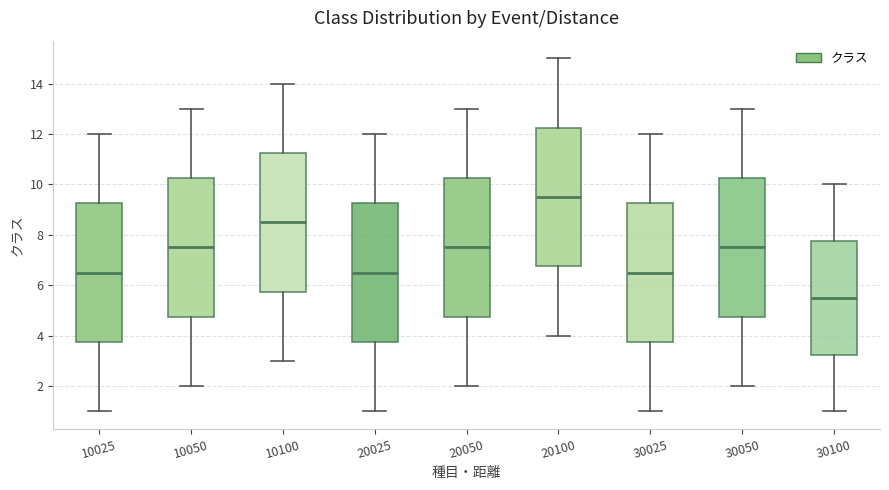

Which box has the highest median line?

20100